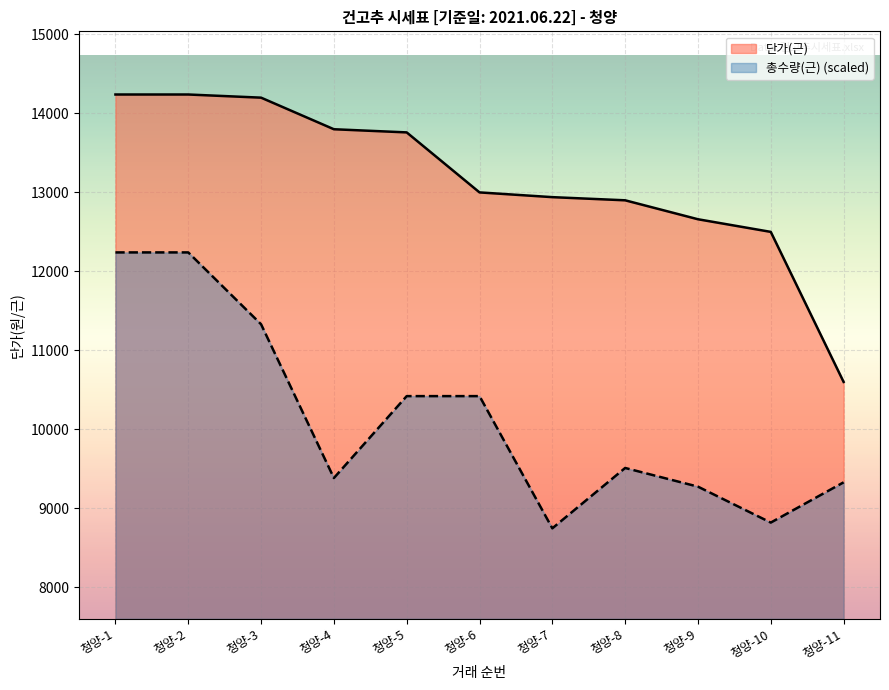

Reading left to right, transcribe all the data shown in this chart.

단가(근): 청양-1=14240.0	청양-2=14240.0	청양-3=14200.0	청양-4=13800.0	청양-5=13760.0	청양-6=13000.0	청양-7=12940.0	청양-8=12900.0	청양-9=12660.0	청양-10=12500.0	청양-11=10600.0
총수량(근): 청양-1=12240.0	청양-2=12240.0	청양-3=11330.0	청양-4=9382.6	청양-5=10420.0	청양-6=10420.0	청양-7=8745.6	청양-8=9510.0	청양-9=9273.4	청양-10=8818.4	청양-11=9328.0